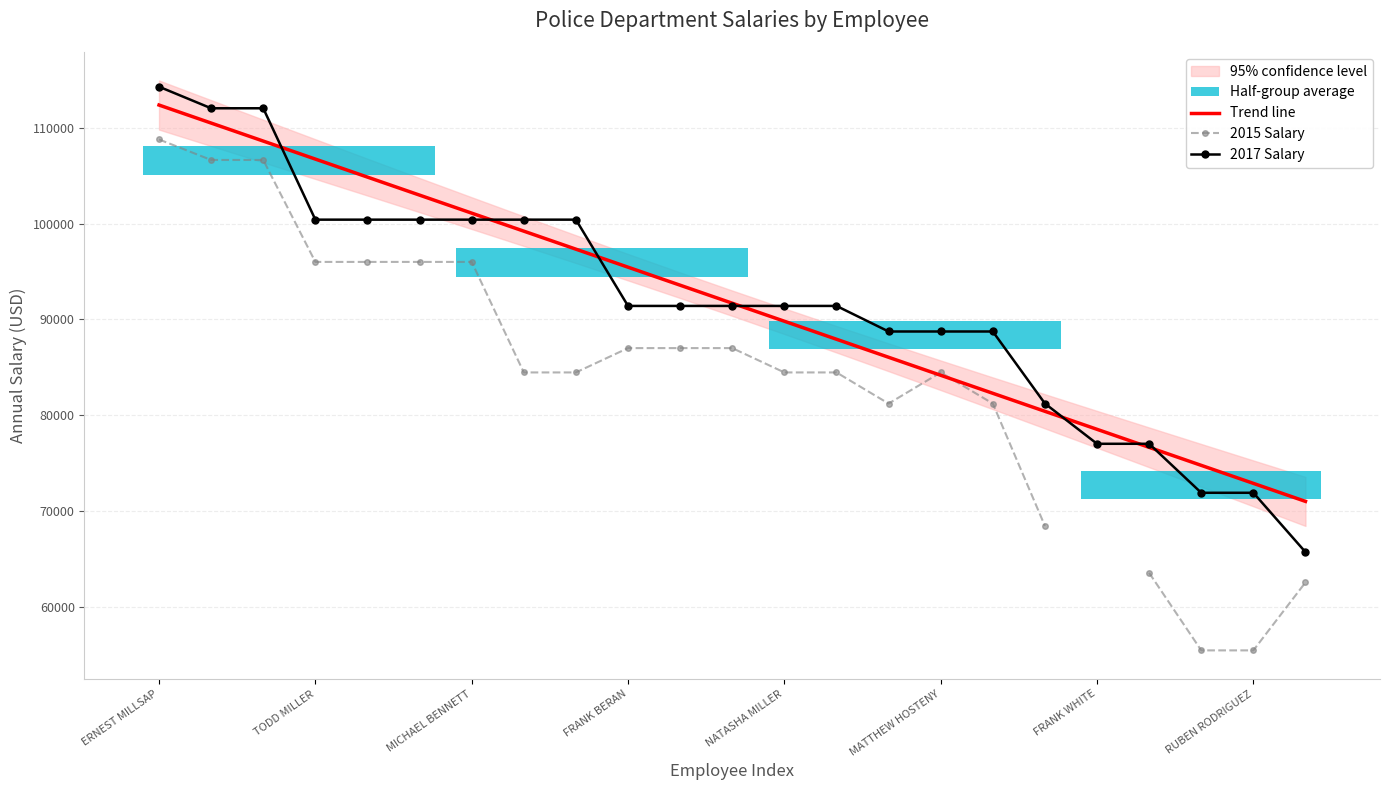

What is the label of the 14th point from the left?

13